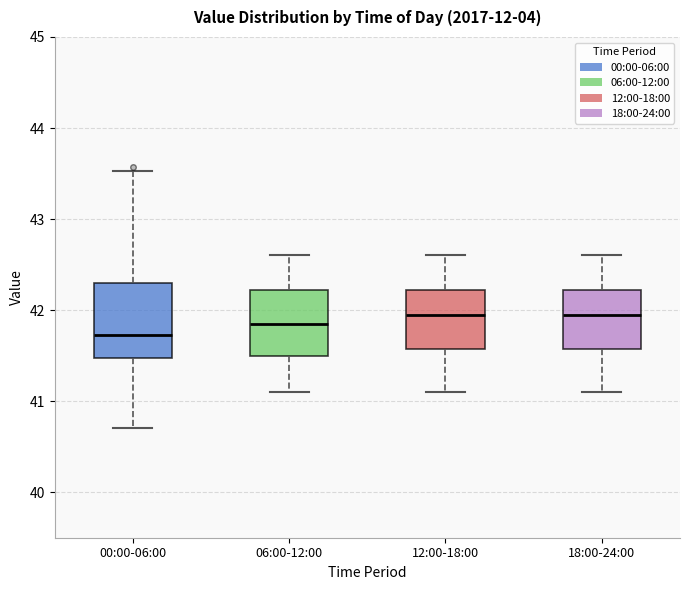

Where does the upper whisker of the box for 00:00-06:00 end on the y-axis? The values are not printed on the chart, so give them approximately, as read against the axis.

43.5